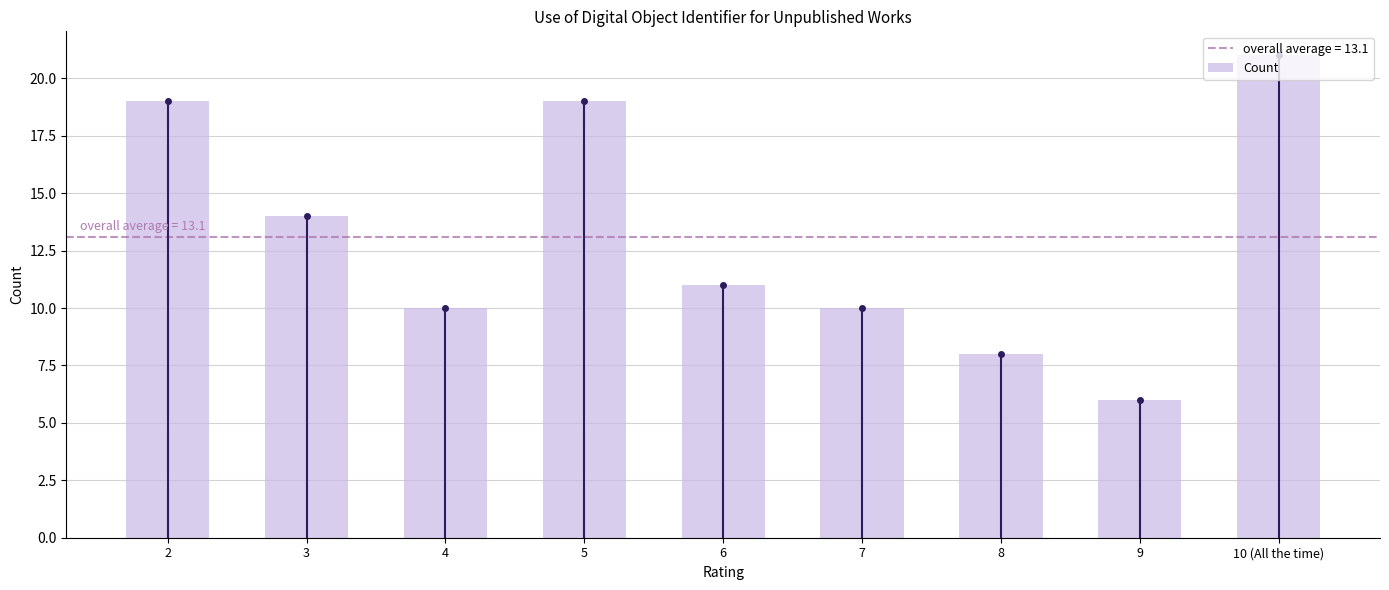

Reading left to right, extract all data points from this chart.

2=19	3=14	4=10	5=19	6=11	7=10	8=8	9=6	10 (All the time)=21